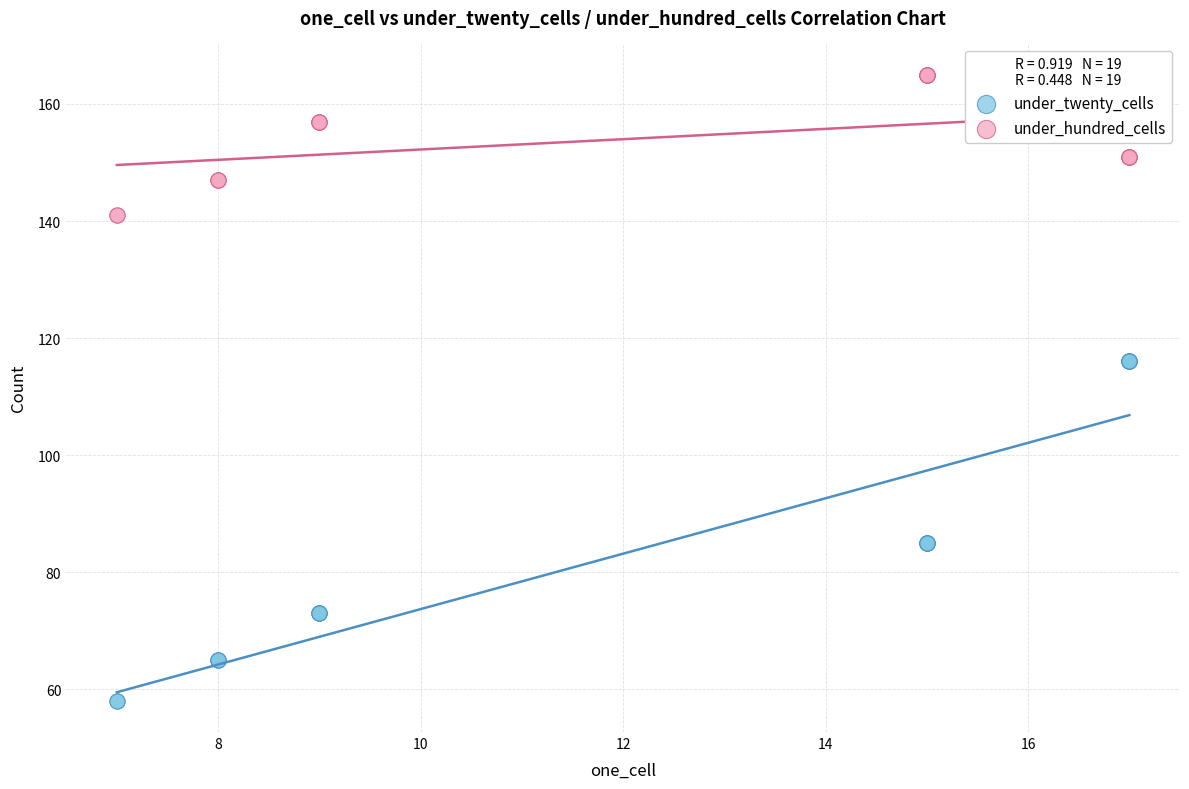

Which series reaches the minimum Y coordinate?

under_twenty_cells